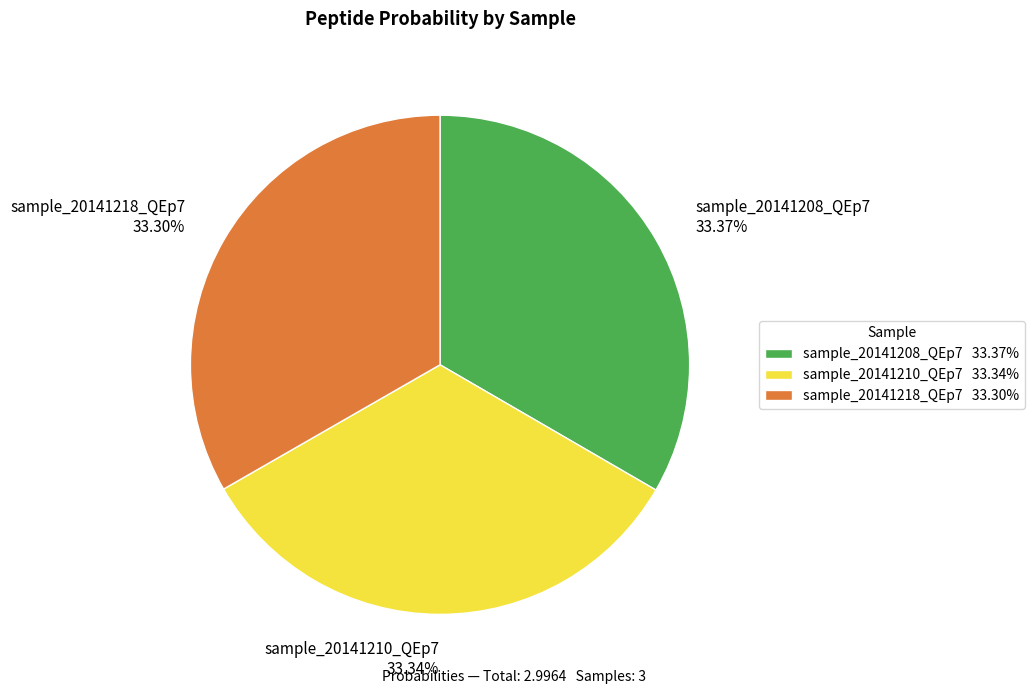

What percentage is NOT represented by sample_20141210_QEp7?

66.7%